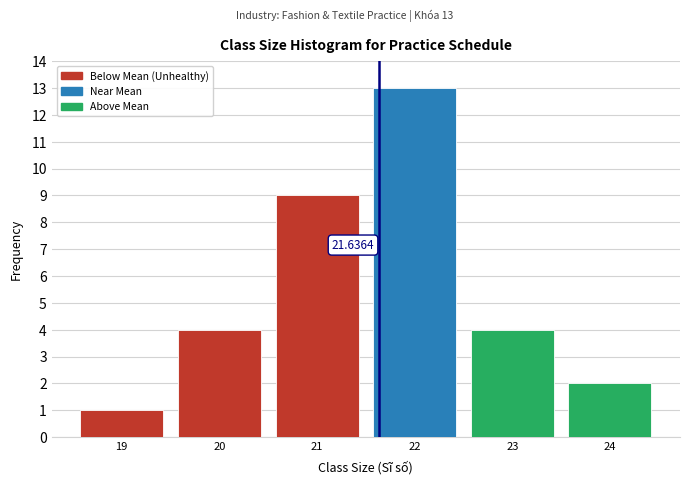

Which range on the x-axis has the tallest bar?

21.5 to 22.5